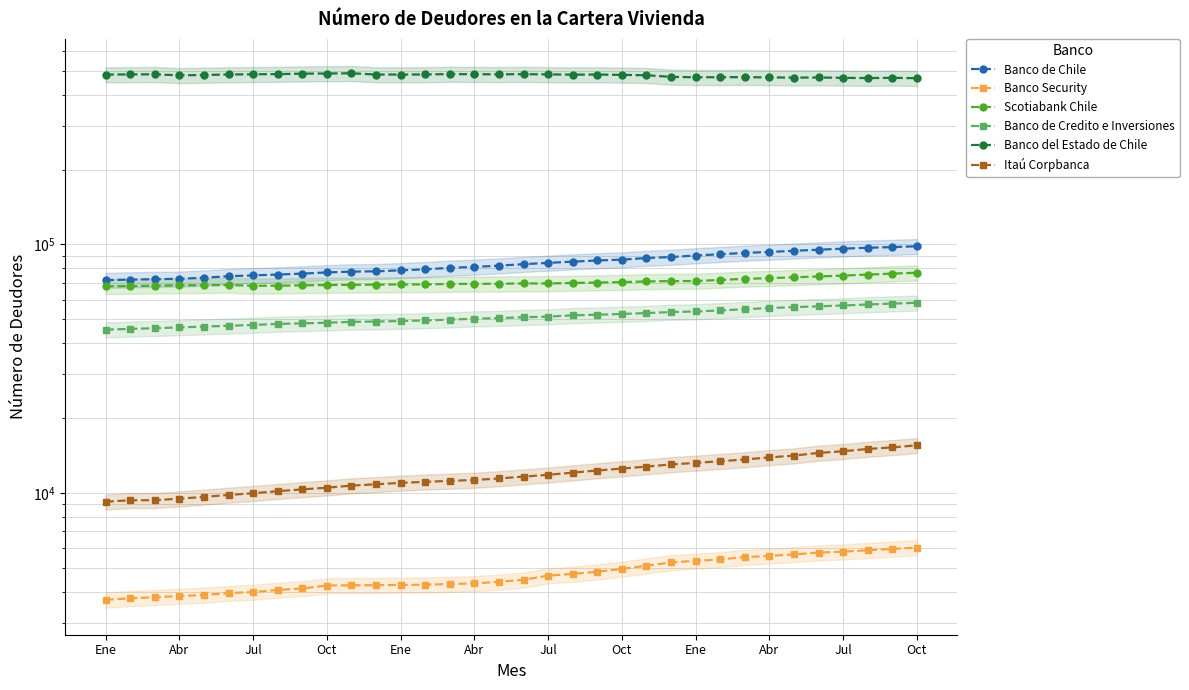

What is the difference between the maximum and minimum values in the Scotiabank Chile series?

9135